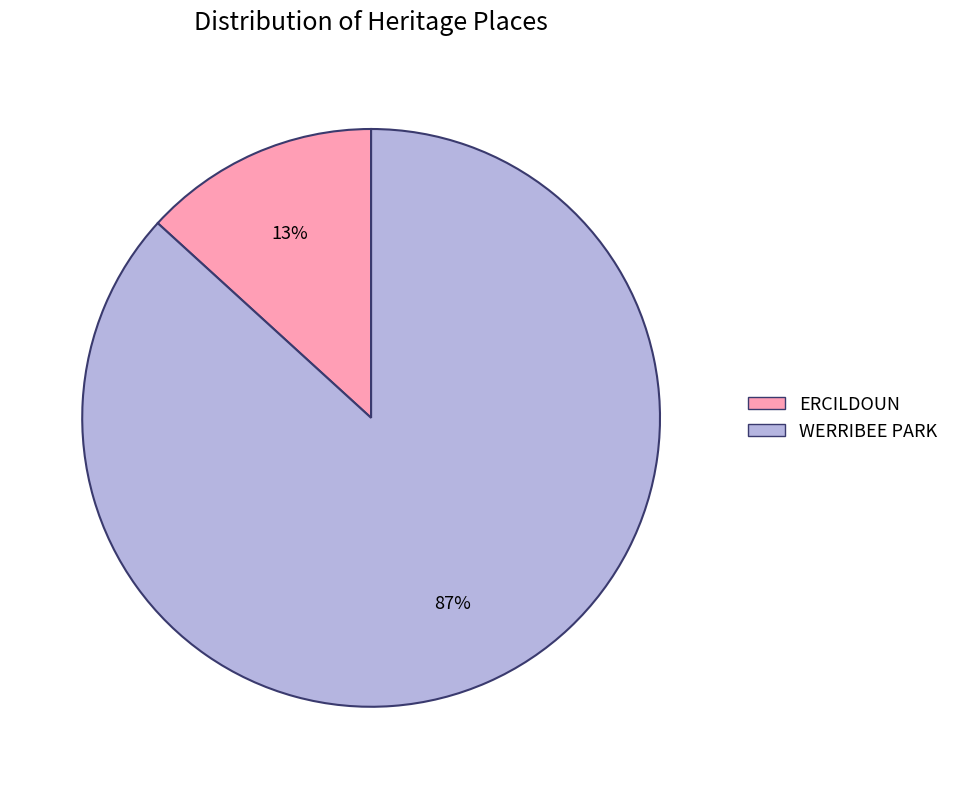

Which slice is the smallest?

ERCILDOUN